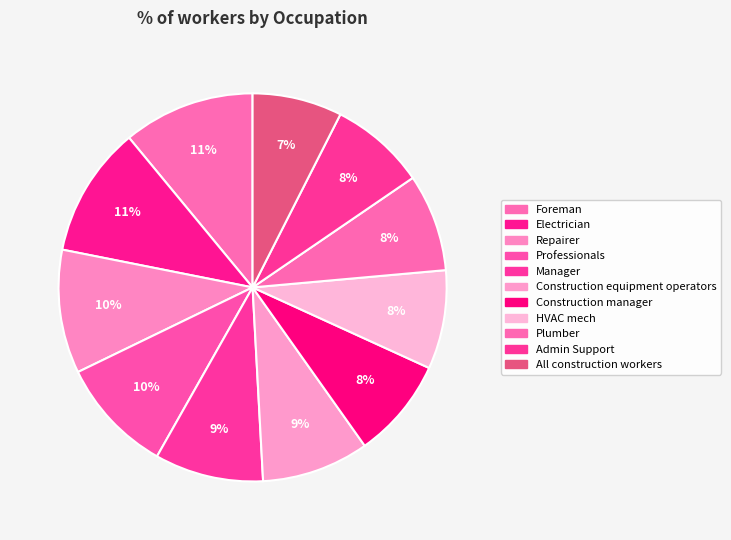

To the nearest percent, what is the difference between the largest and smallest slice percentages?

4%